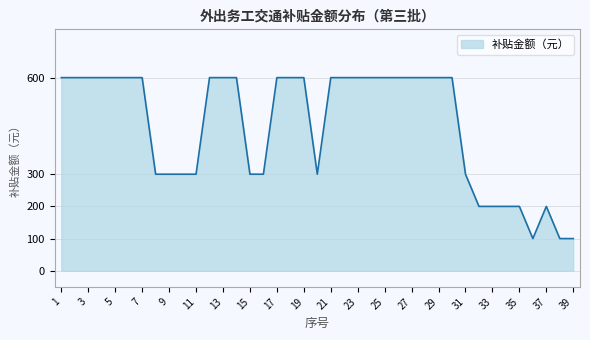

What is the maximum value shown in the chart?

600